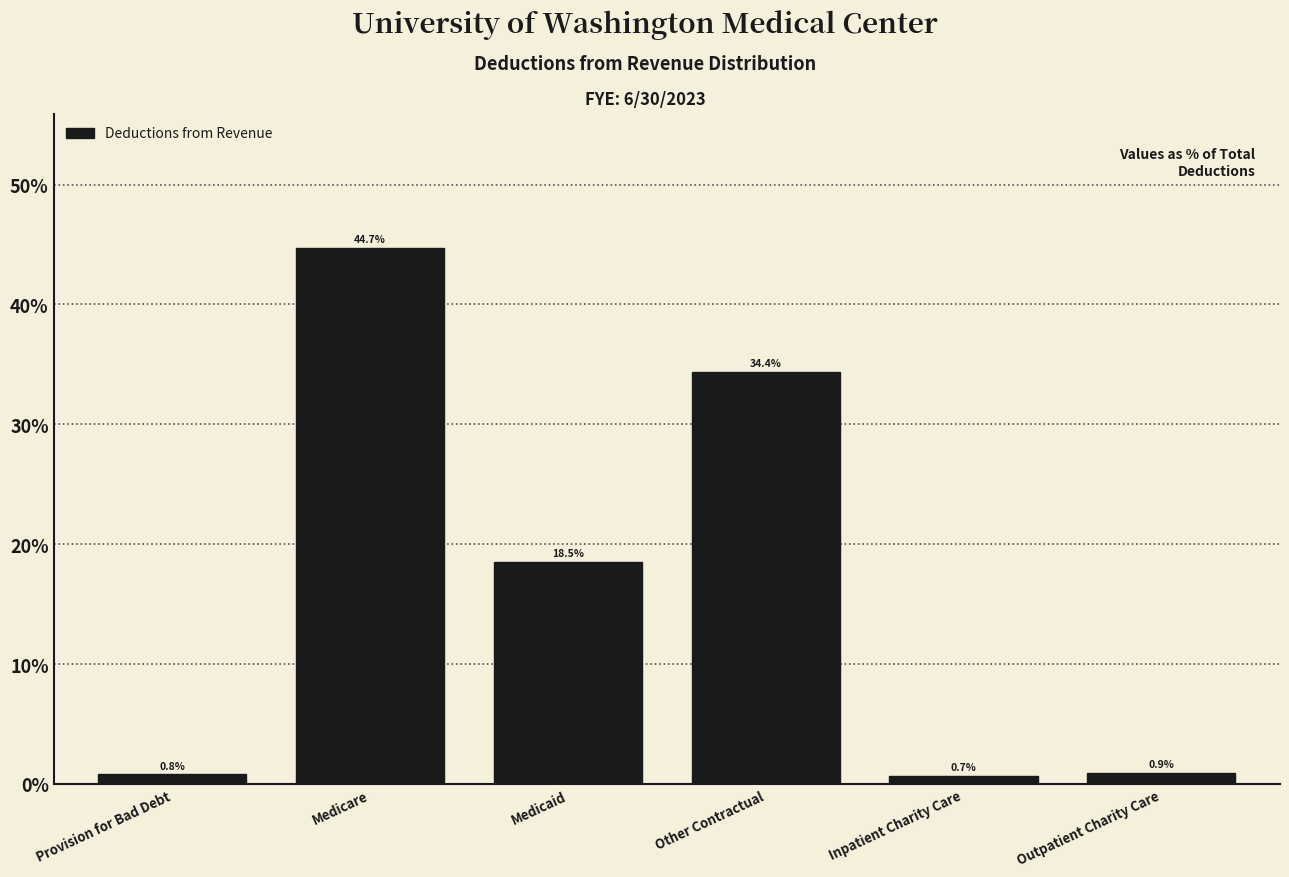

Reading left to right, what are all the values shown in this chart?

0.8	44.7	18.5	34.4	0.7	0.9